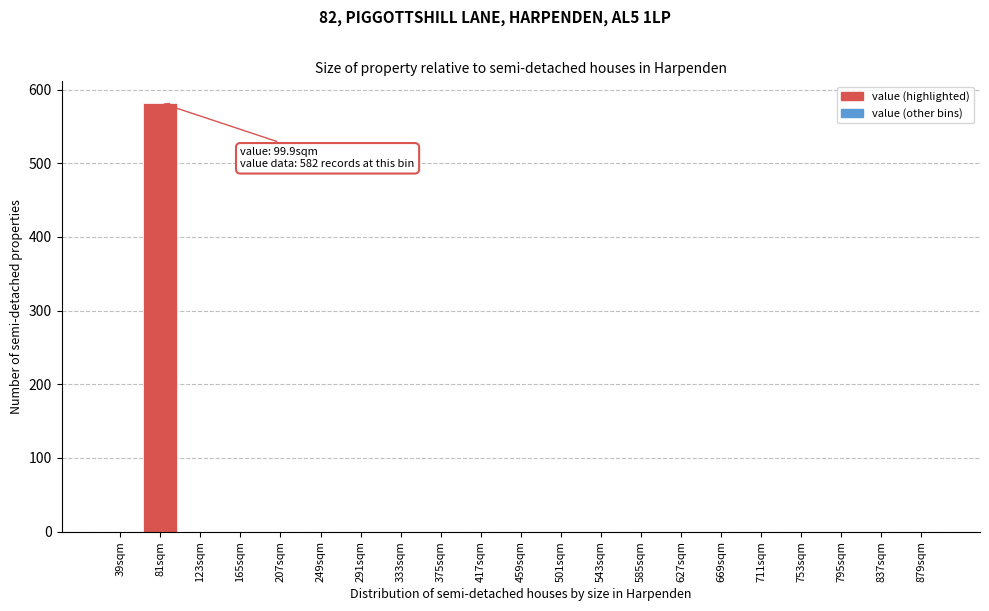

Reading left to right, what are all the values shown in this chart?

39sqm=0	81sqm=582	123sqm=0	165sqm=0	207sqm=0	249sqm=0	291sqm=0	333sqm=0	375sqm=0	417sqm=0	459sqm=0	501sqm=0	543sqm=0	585sqm=0	627sqm=0	669sqm=0	711sqm=0	753sqm=0	795sqm=0	837sqm=0	879sqm=0